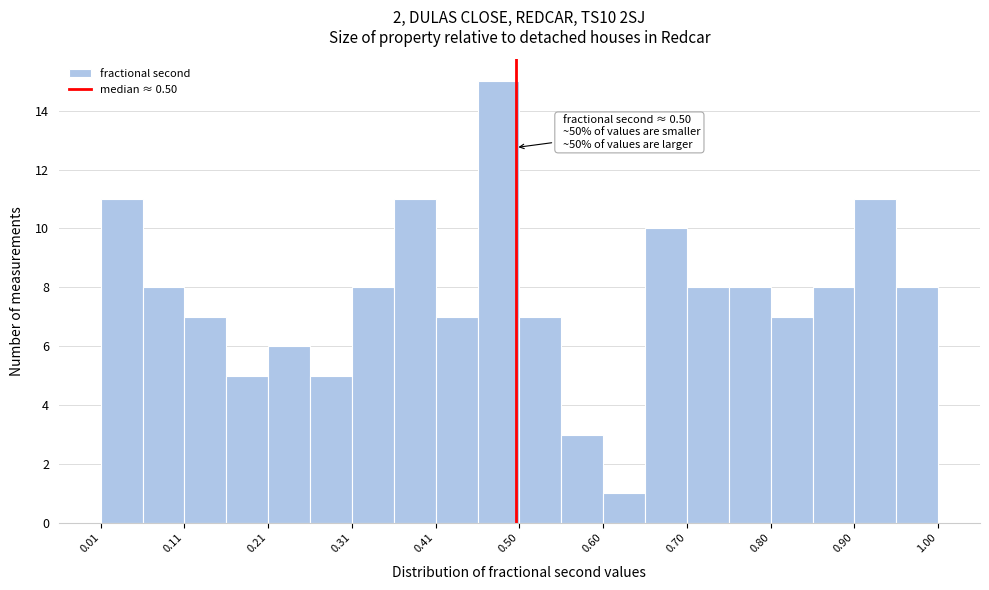

Which range on the x-axis has the tallest bar?

0.46 to 0.50